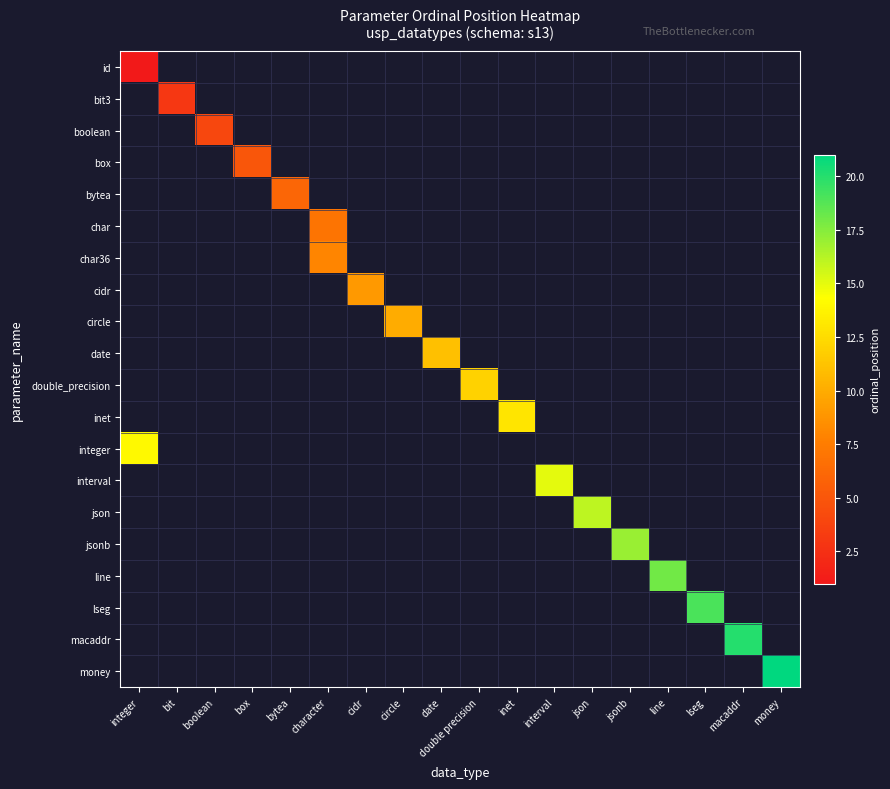

Which has a higher value, character or line?

line